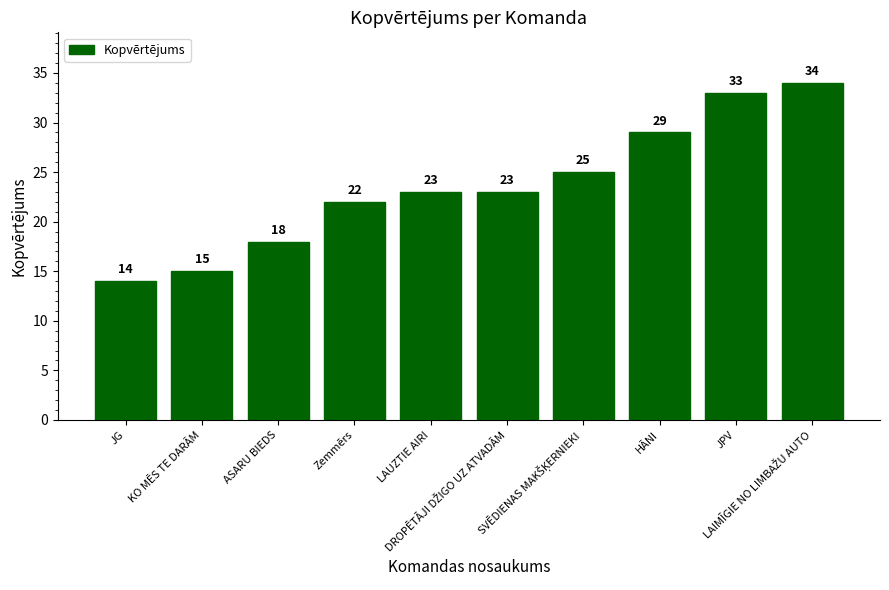

What is the label of the 6th bar from the right?

LAUZTIE AIRI